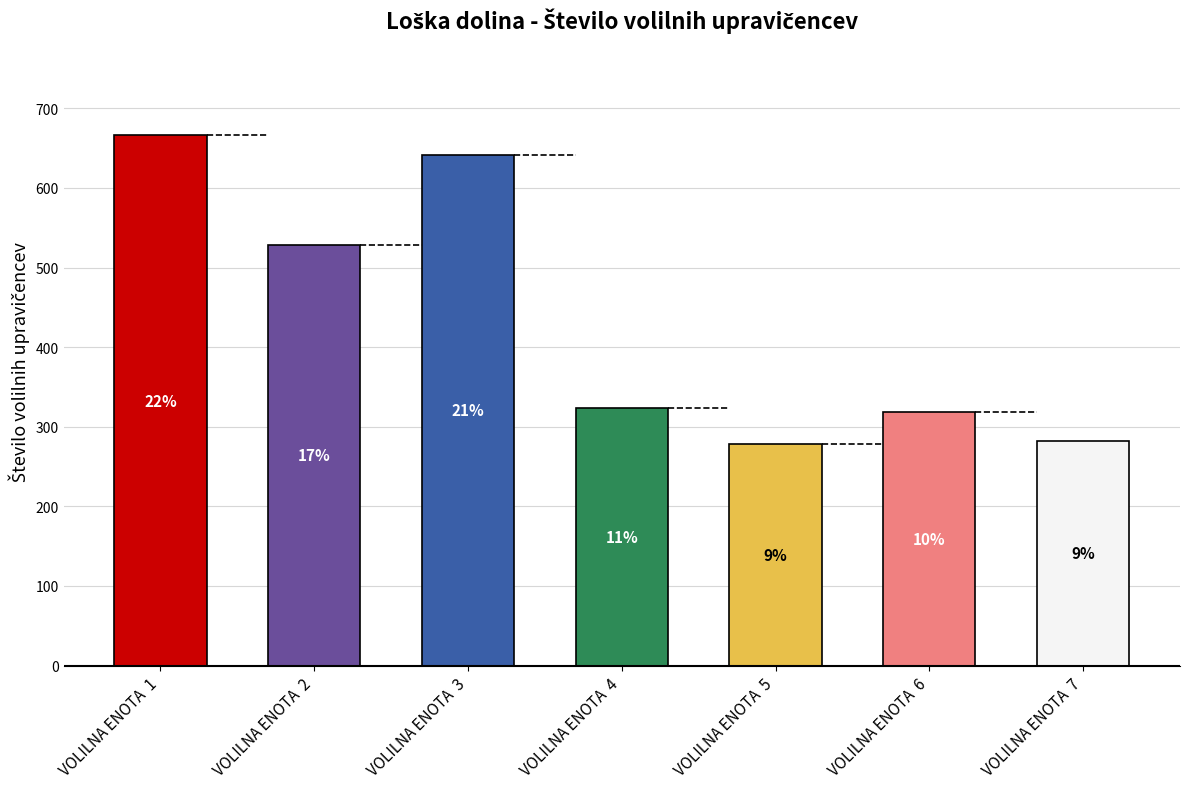

What is the difference between the maximum and minimum values?

388